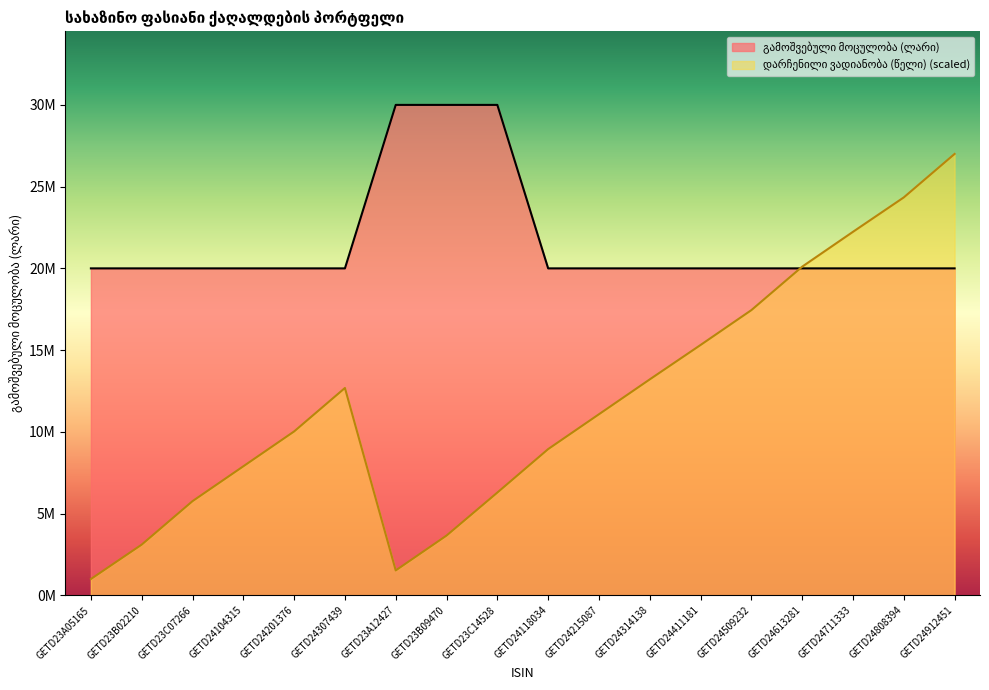

At how many categories does at least one series exceed 28793663?

3